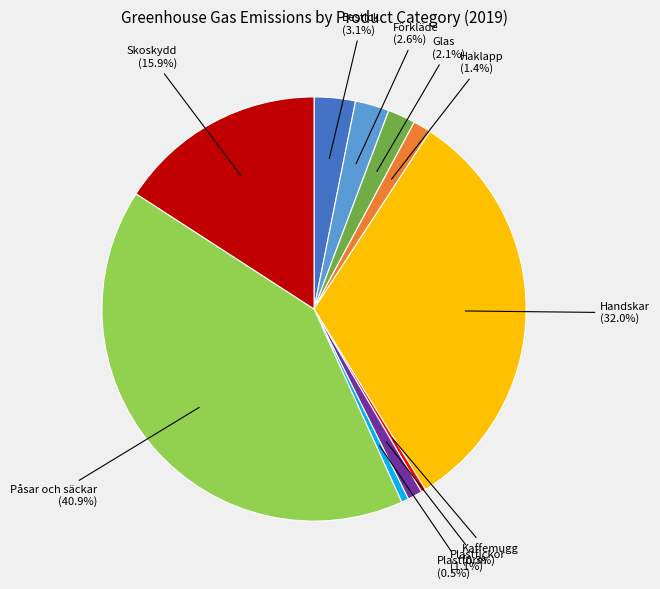

Which slice is the largest?

Påsar och säckar